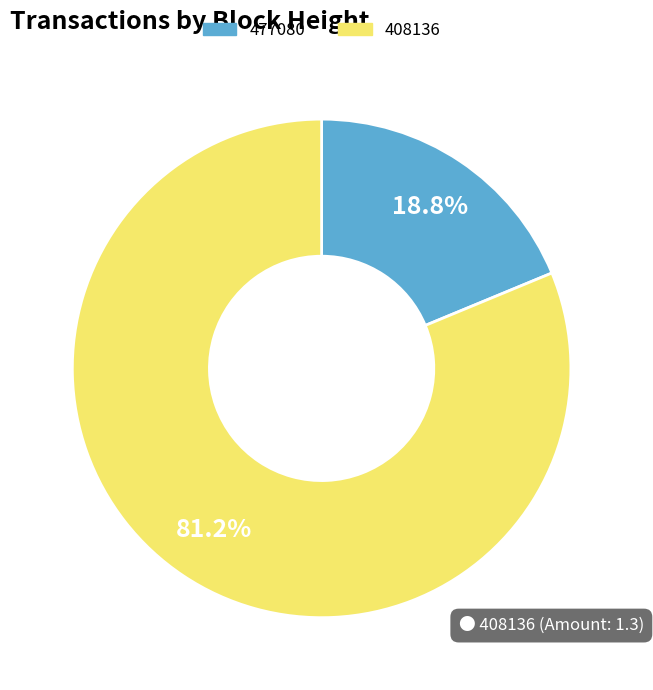

Which slice is the largest?

408136